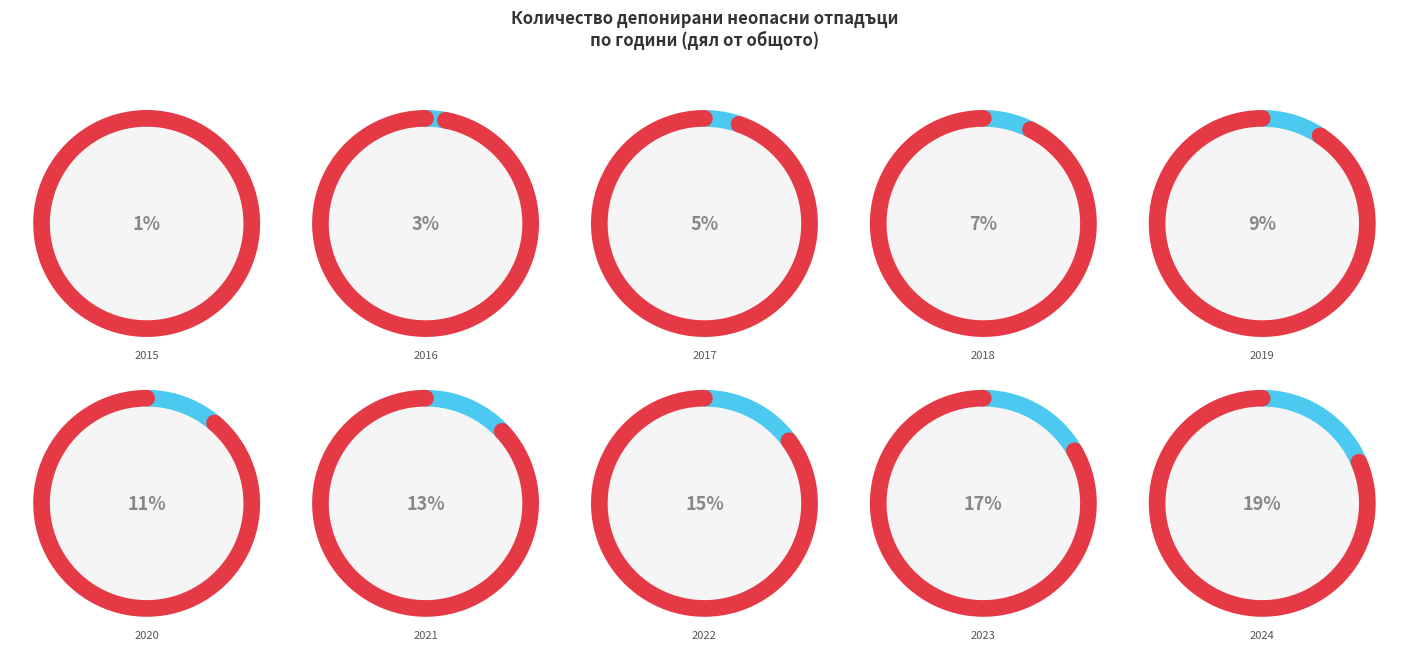

To the nearest percent, what is the average slice percentage?

10%